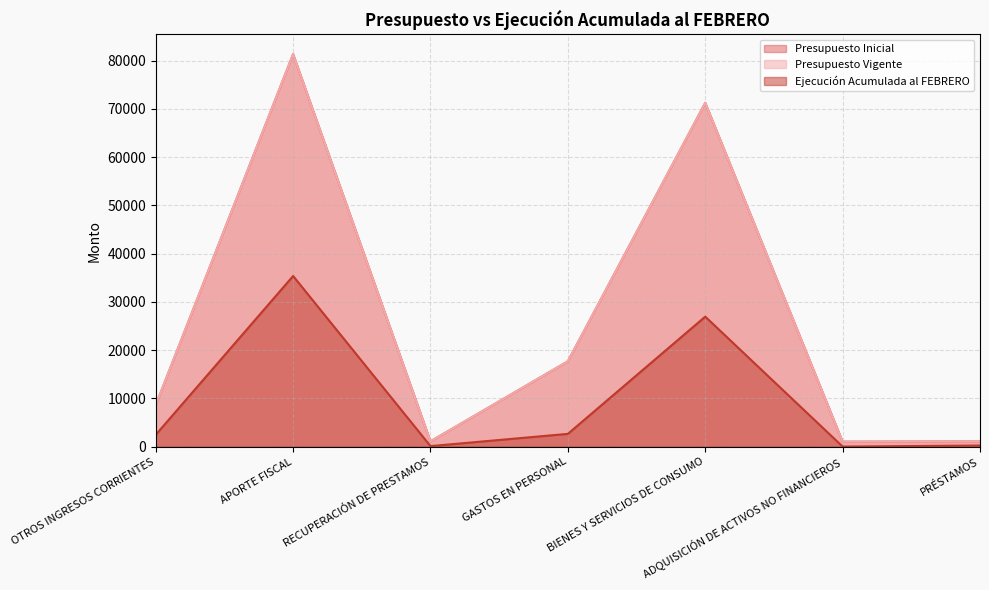

At which label does Presupuesto Inicial reach its minimum?

ADQUISICIÓN DE ACTIVOS NO FINANCIEROS